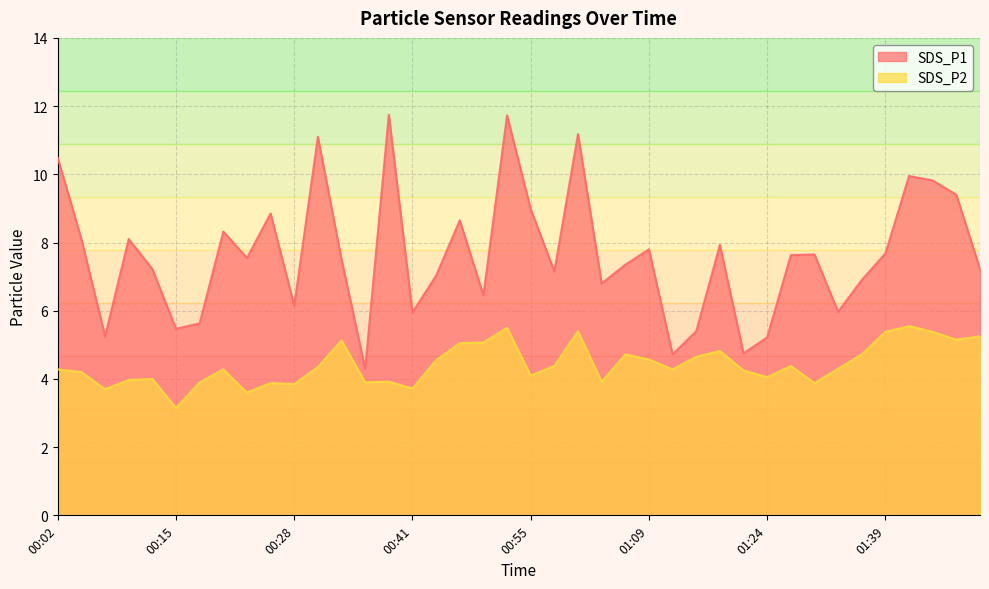

At 01:48, list the series in order from smallest to largest.

SDS_P2, SDS_P1